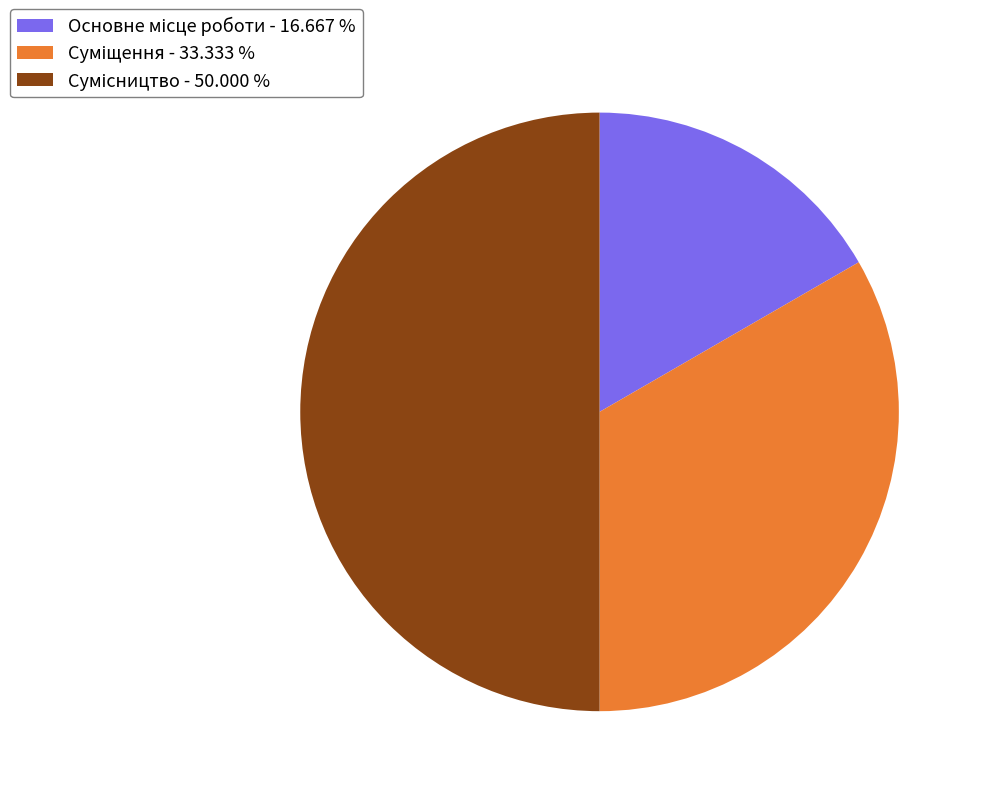

Which slice is the smallest?

Основне місце роботи